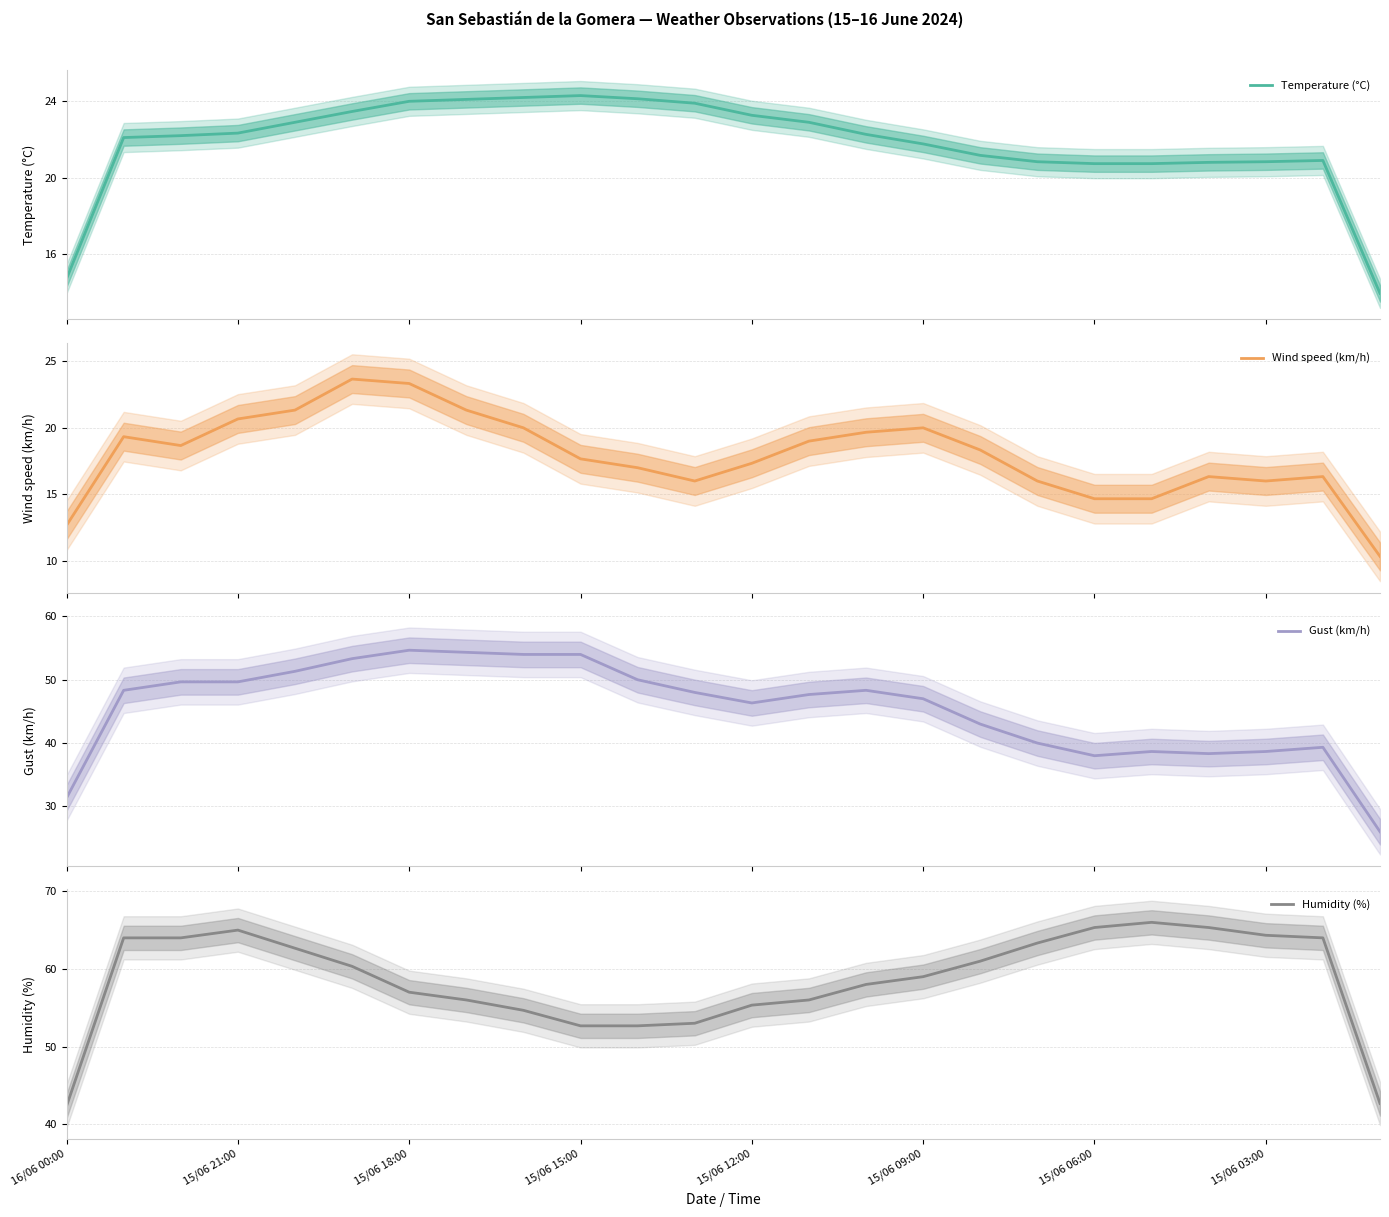

Which category has the lowest value across all series?

23